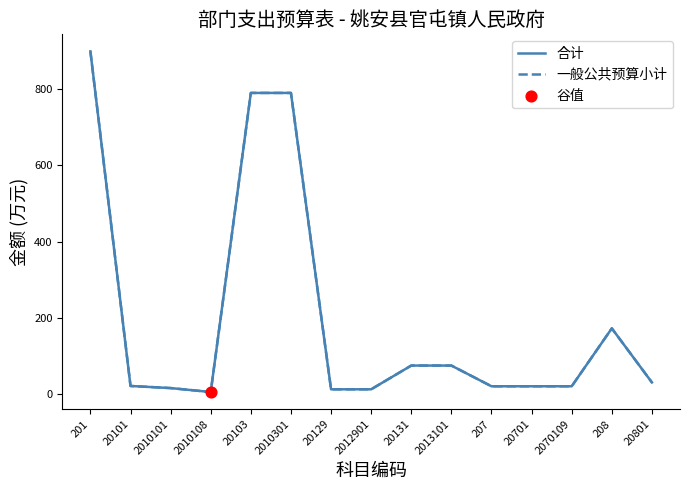

Which series has the largest total across all categories?

合计